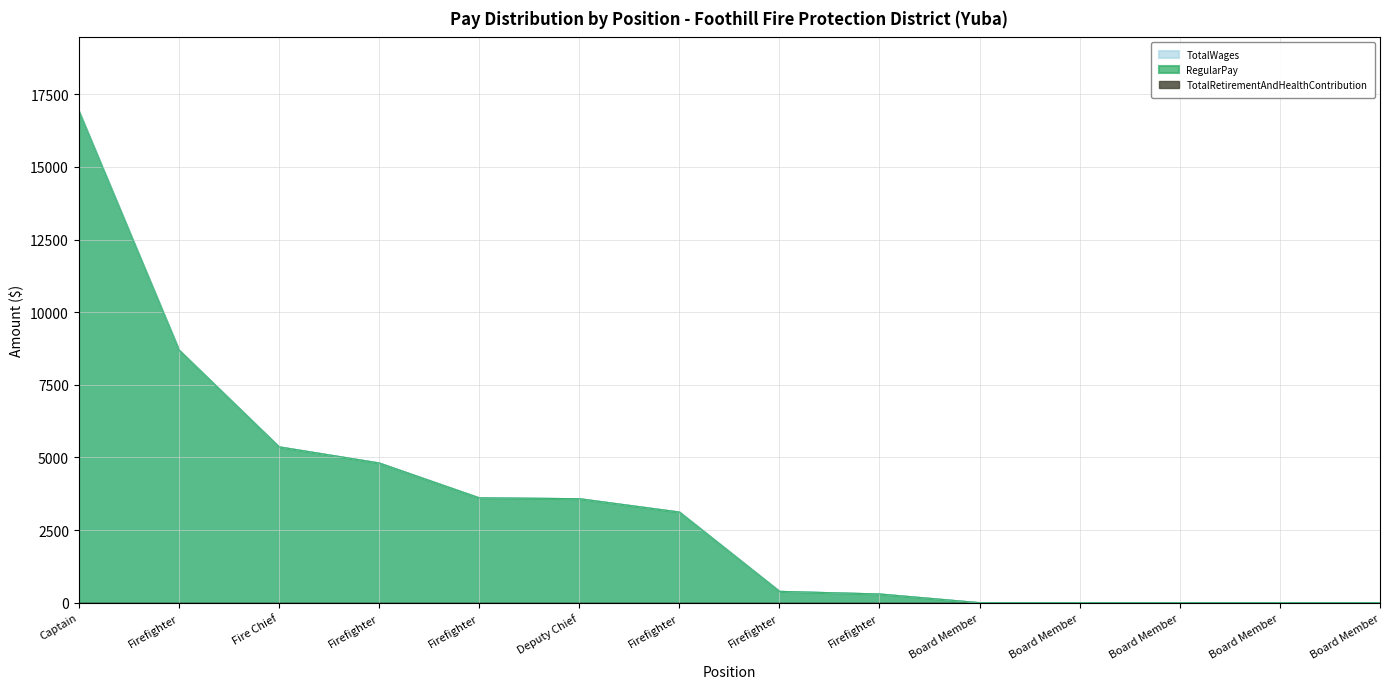

List the labels in order of TotalWages value, largest first.

Captain, Firefighter, Fire Chief, Firefighter, Firefighter, Deputy Chief, Firefighter, Firefighter, Firefighter, Board Member, Board Member, Board Member, Board Member, Board Member